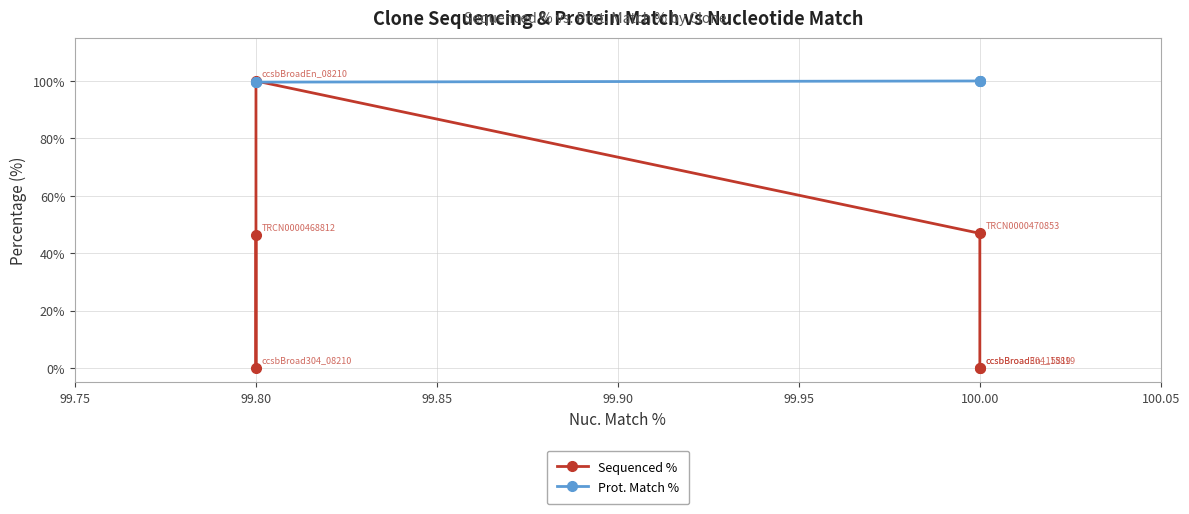

What is the maximum value for Sequenced %?

100.0